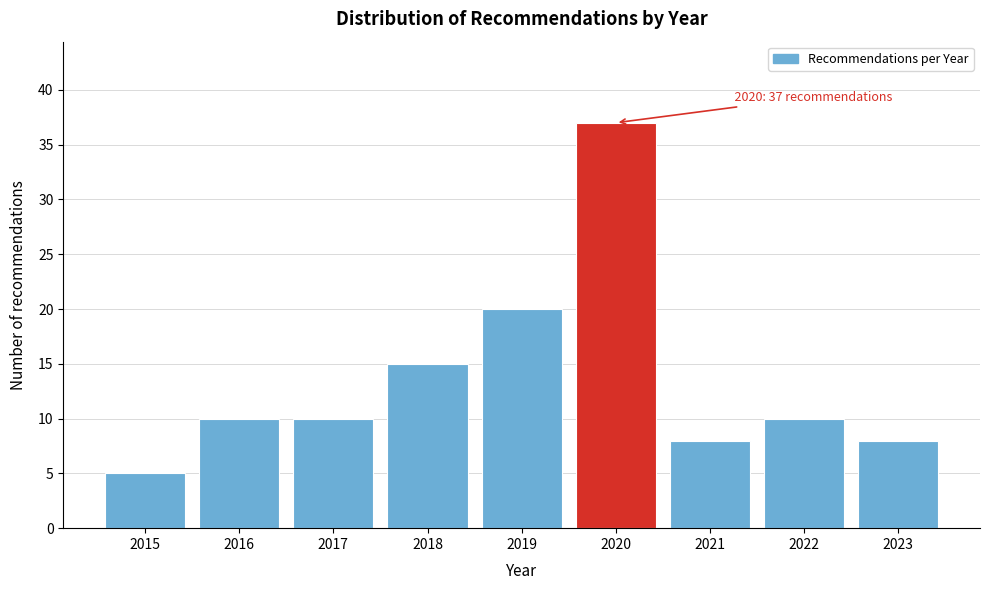

Reading left to right, transcribe all the data shown in this chart.

2015=5	2016=10	2017=10	2018=15	2019=20	2020=37	2021=8	2022=10	2023=8